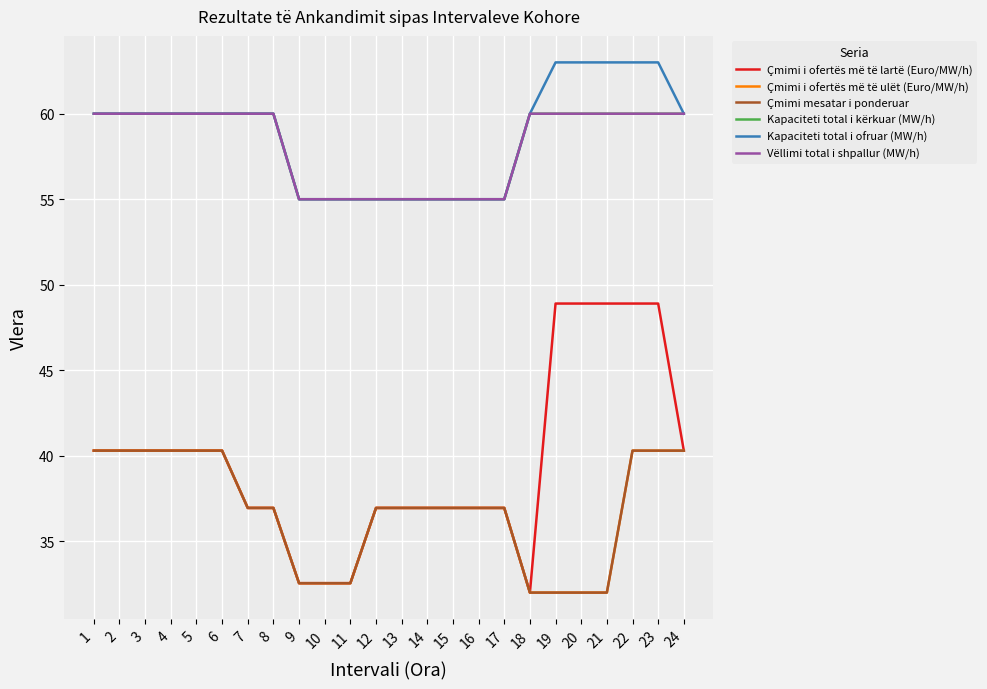

The value of Çmimi mesatar i ponderuar at 17 is 37.0. True or false?

True